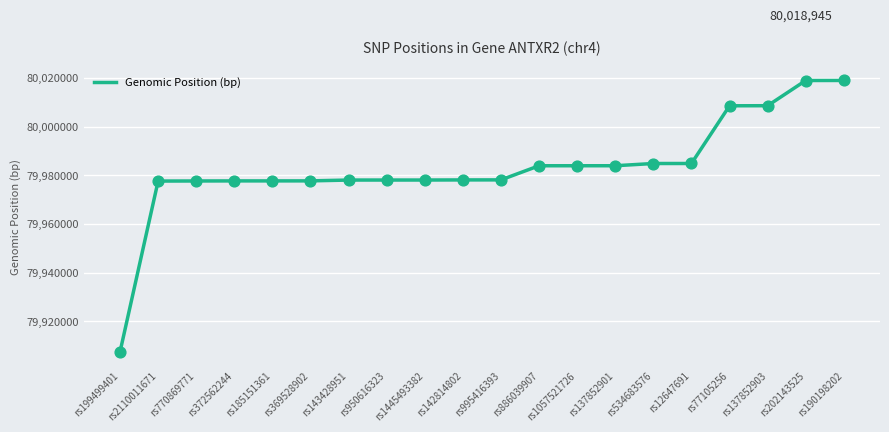

Which has a higher value, rs1445493382 or rs1057521726?

rs1057521726